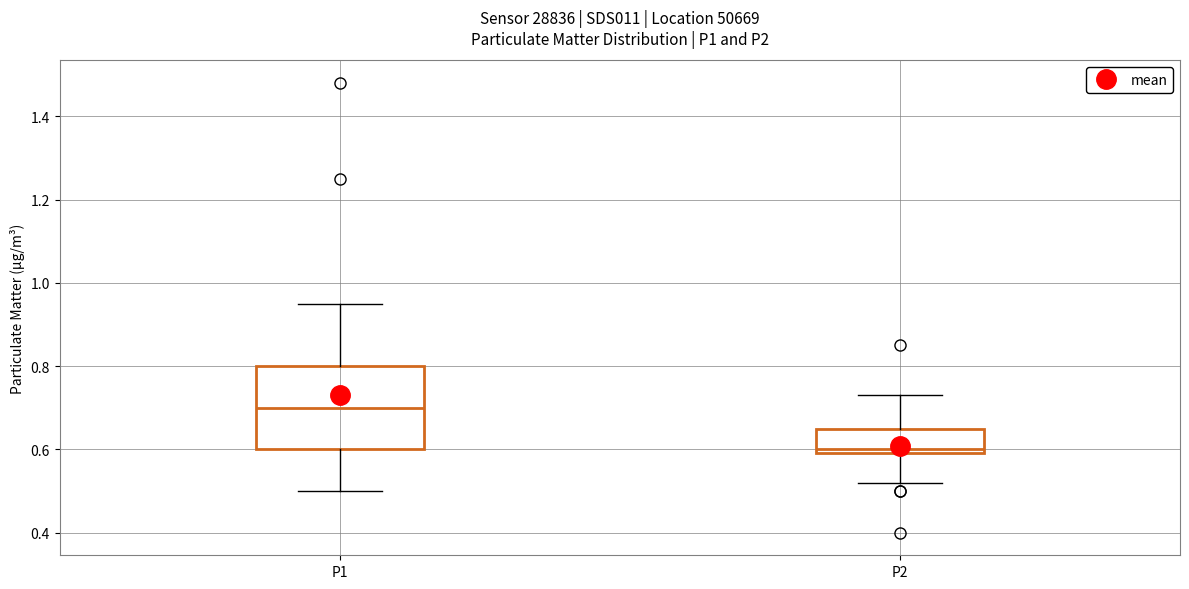

Which box has the lowest median line?

P2